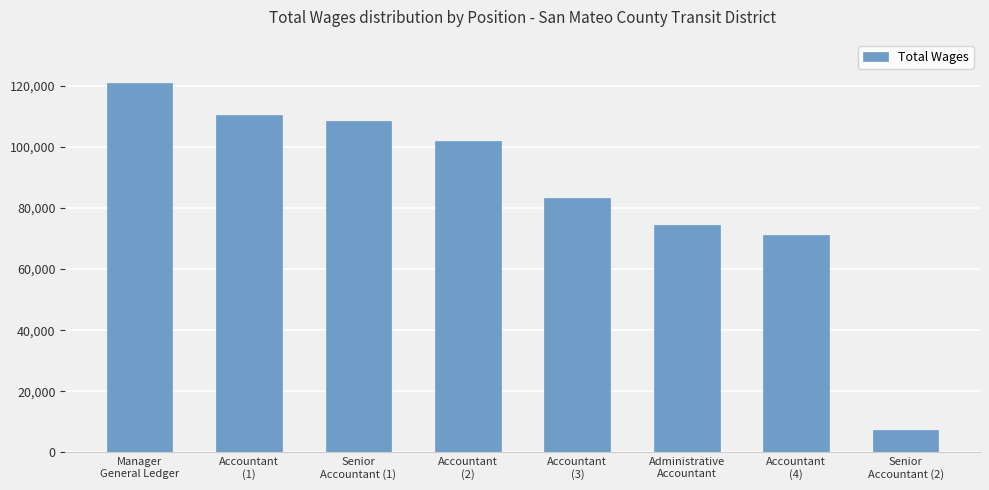

What is the value of the 4th bar from the left?

102011